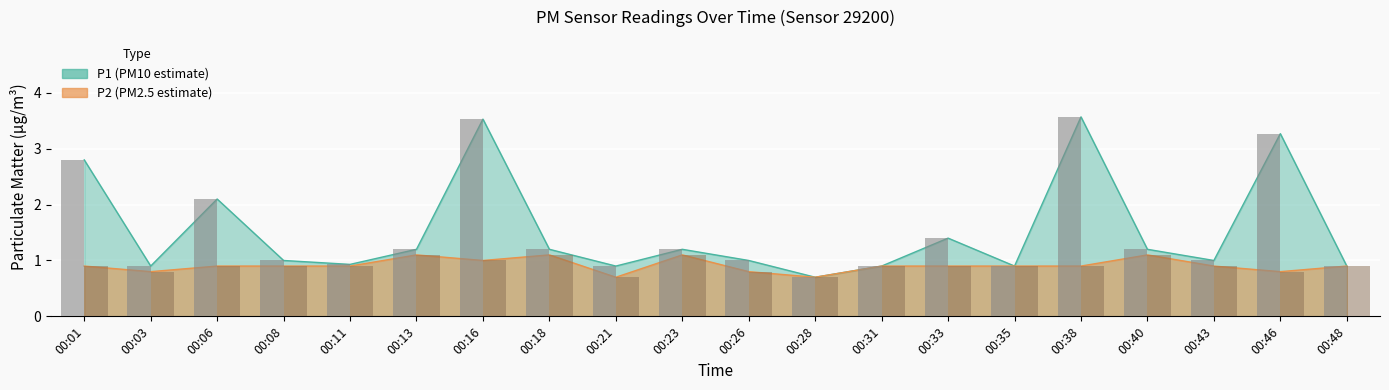

Which series has the widest spread of values?

P1 bars